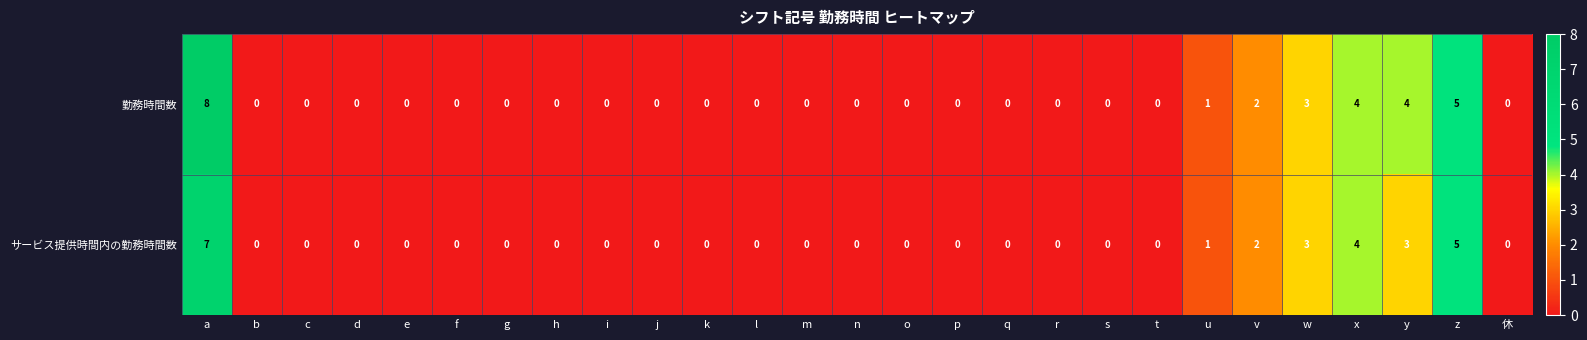

The value of サービス提供時間内の勤務時間数 at t is 2. True or false?

False